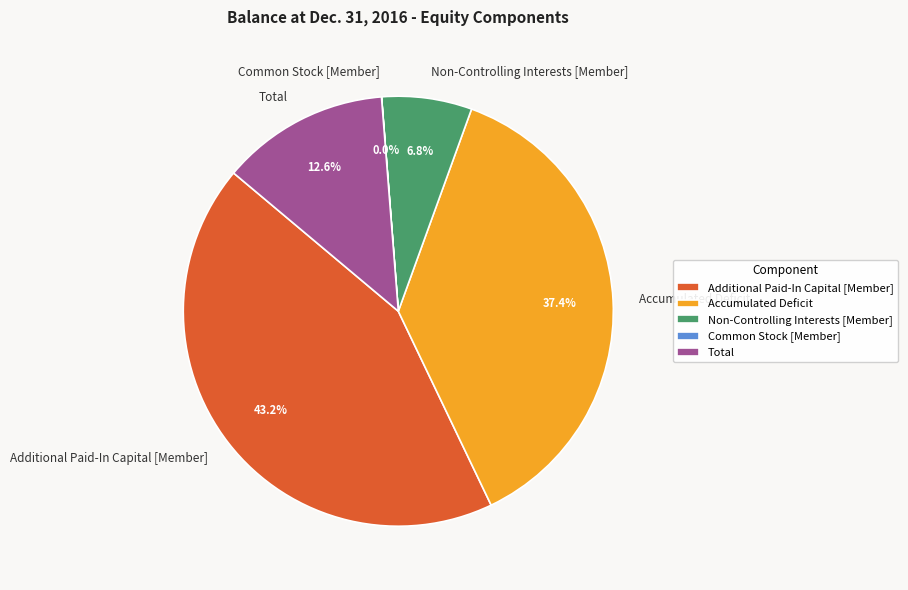

To the nearest percent, what portion does Total represent?

13%